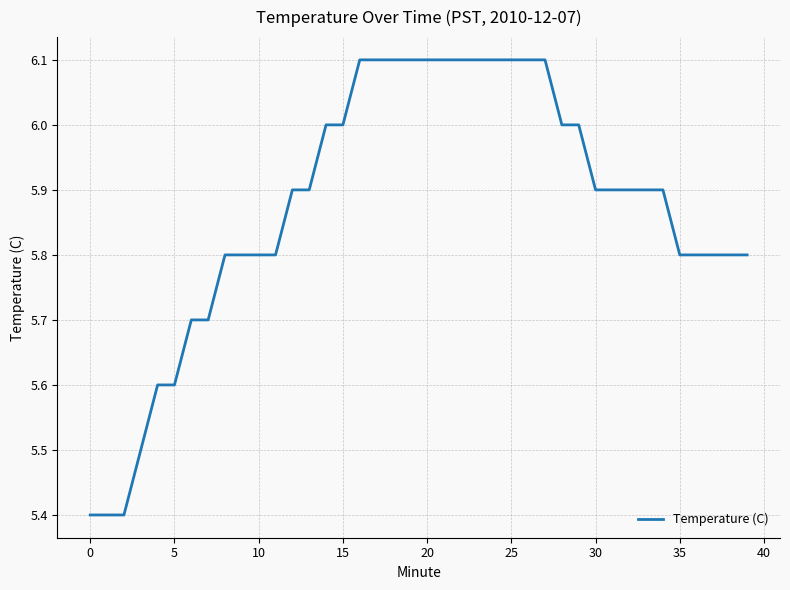

What is the minimum value shown in the chart?

5.4